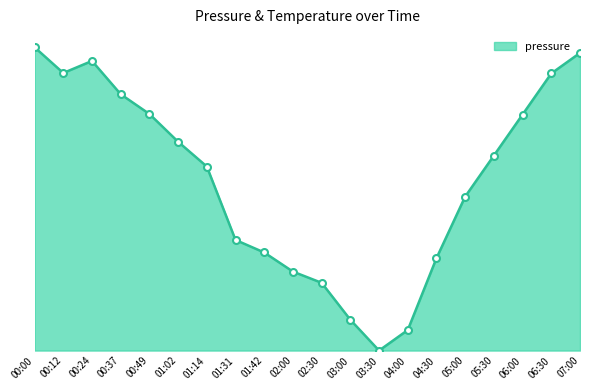

At which category does the chart reach its peak across all series?

00:00